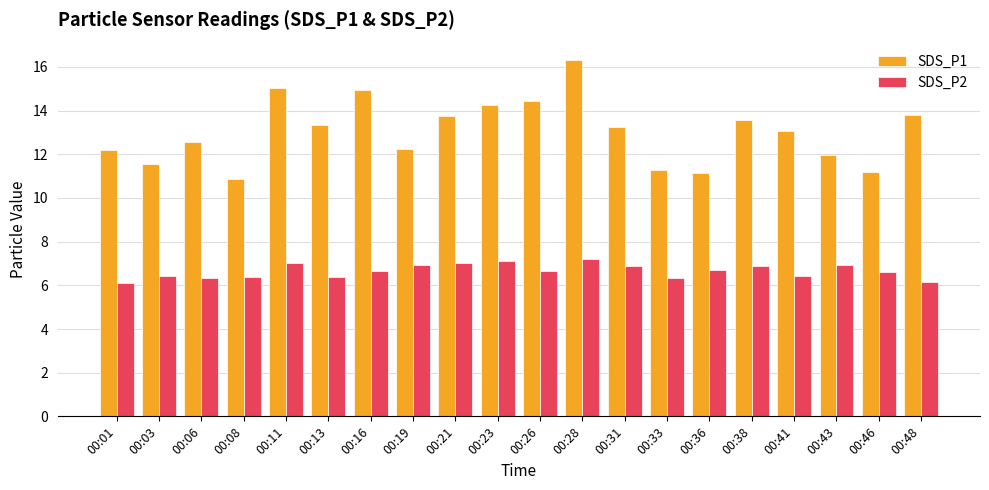

Between 00:11 and 00:26, which series saw the biggest shift?

SDS_P1